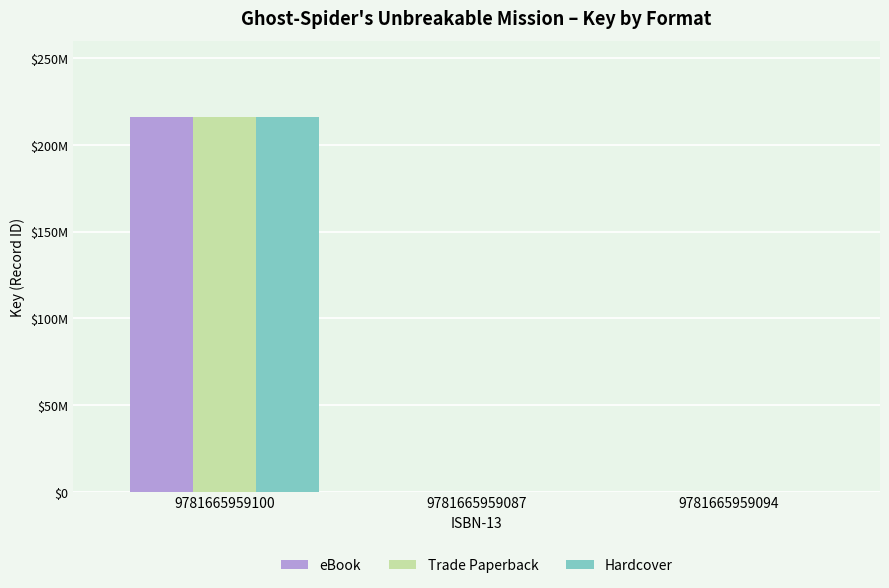

At which category is the sum across all series the highest?

9781665959100